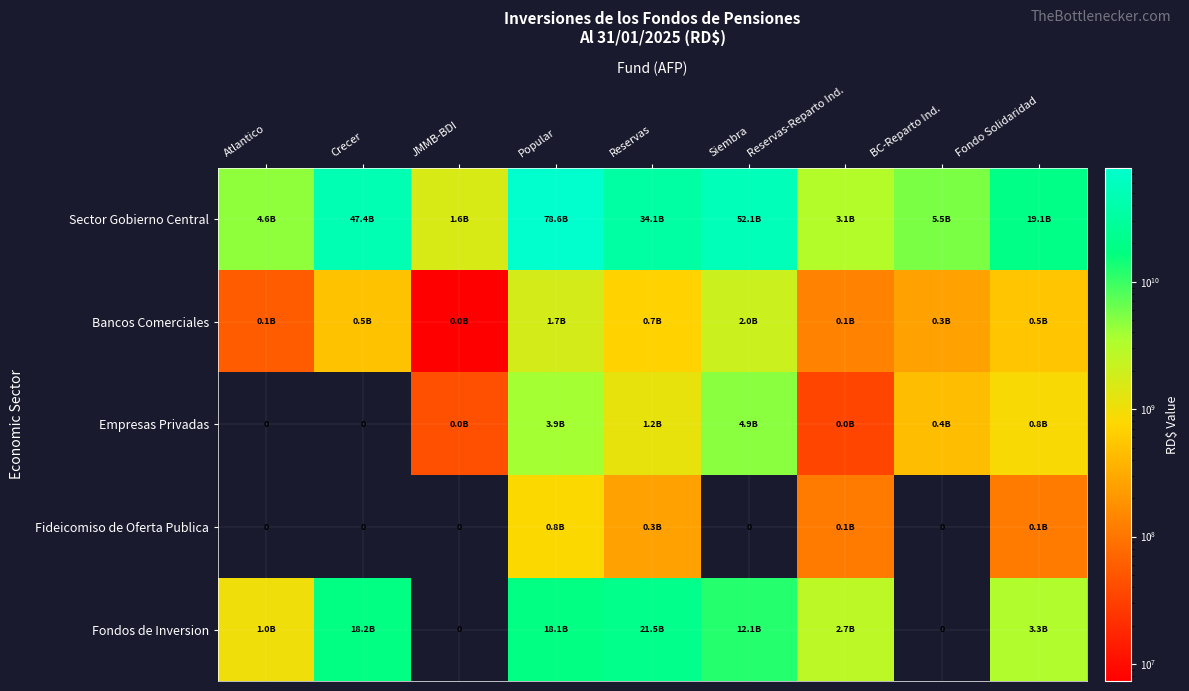

What is the maximum value shown in the chart?

78555572804.7